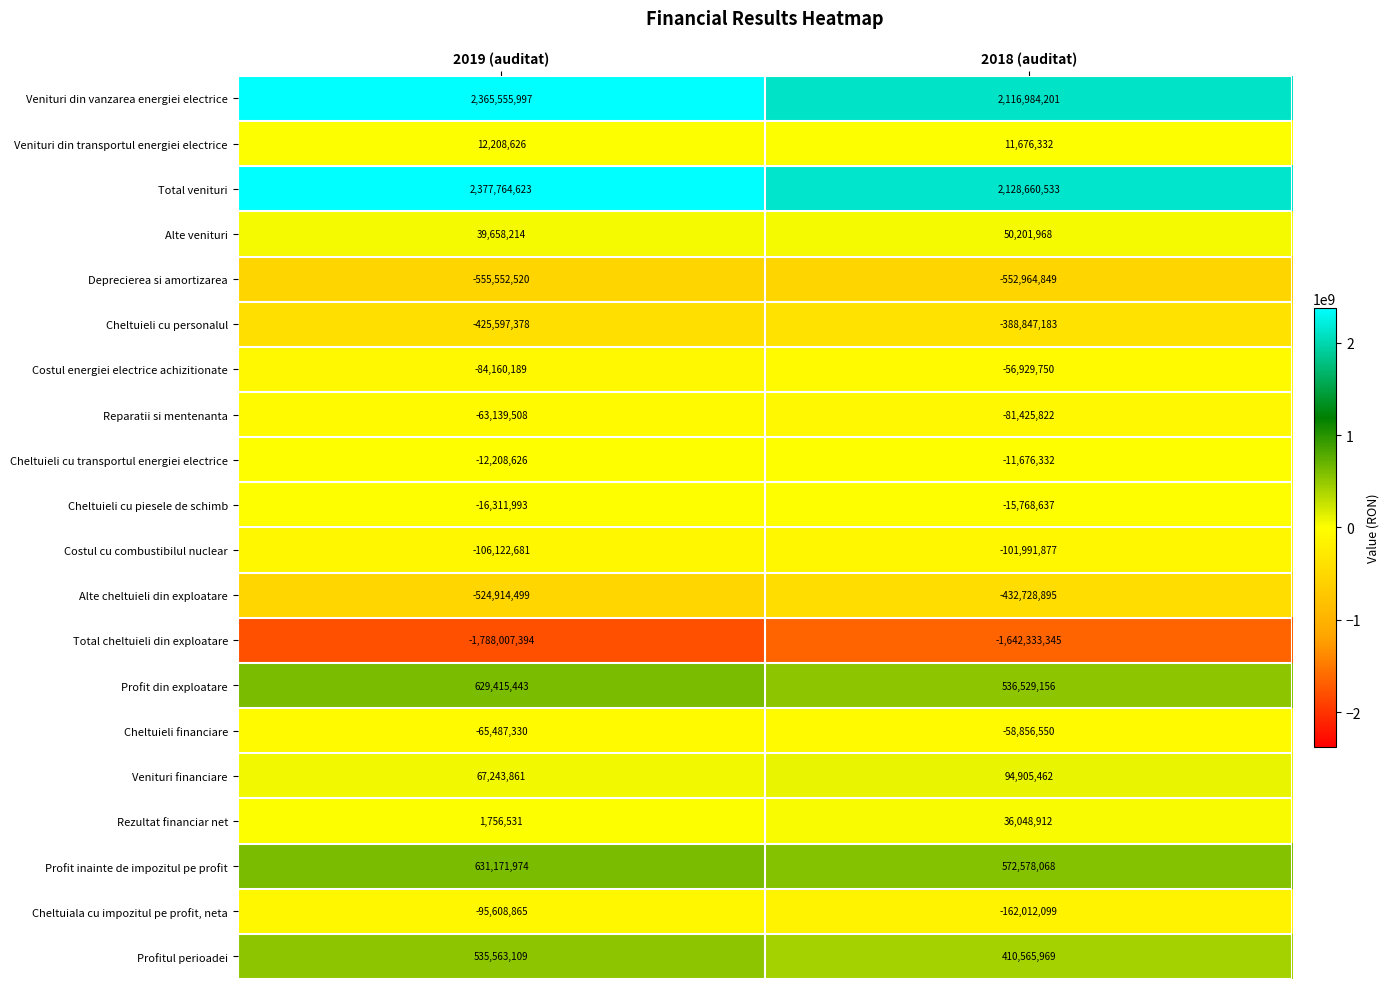

Which series has the largest range (max minus min)?

Total venituri